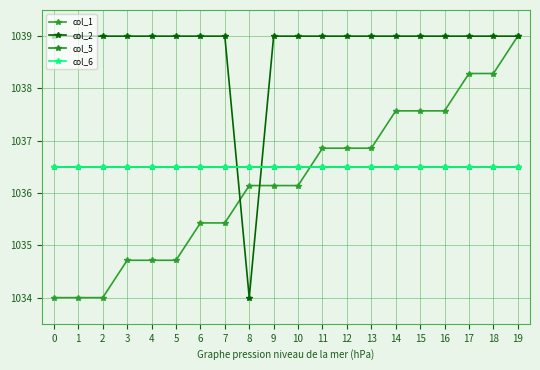

What is the minimum value for col_2?

1034.0